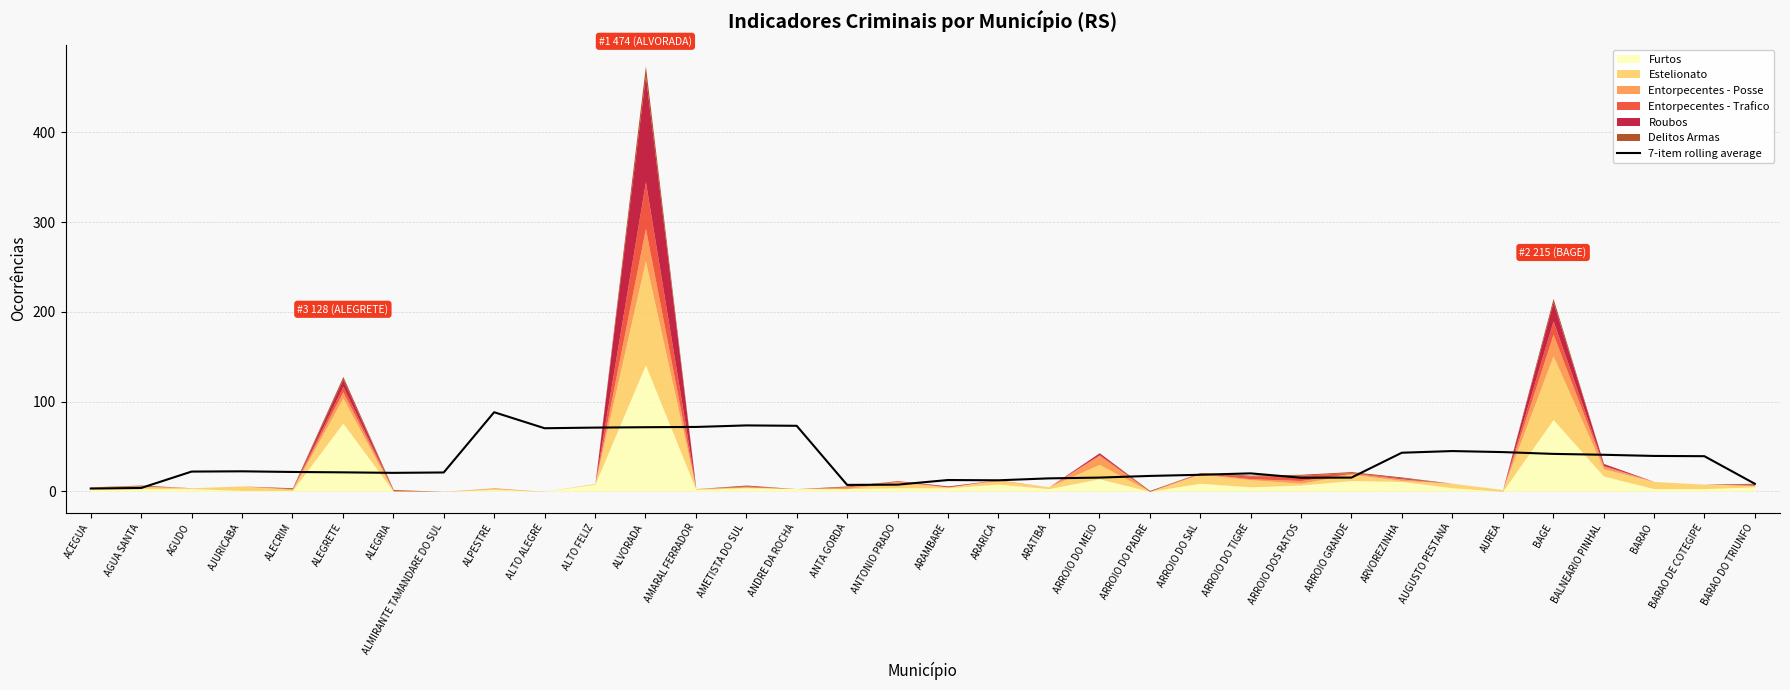

How many lines are shown in the chart?

1